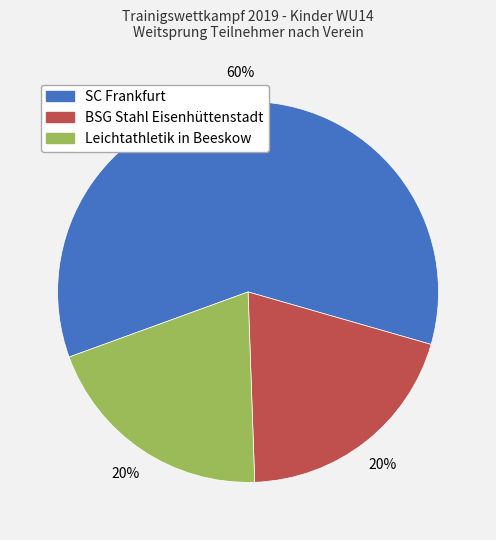

Does any single category account for the majority?

Yes